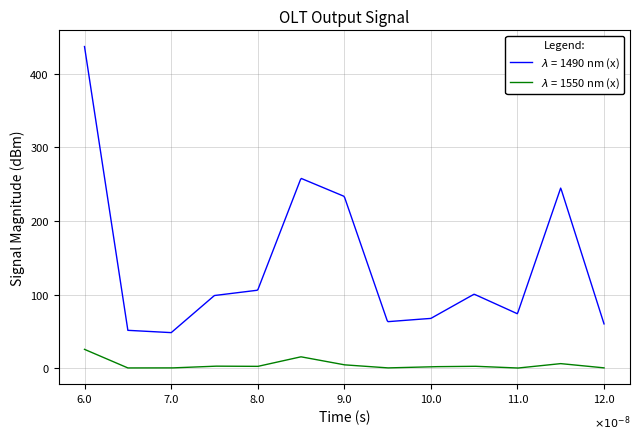

Is this an area chart (filled region under the line)?

No